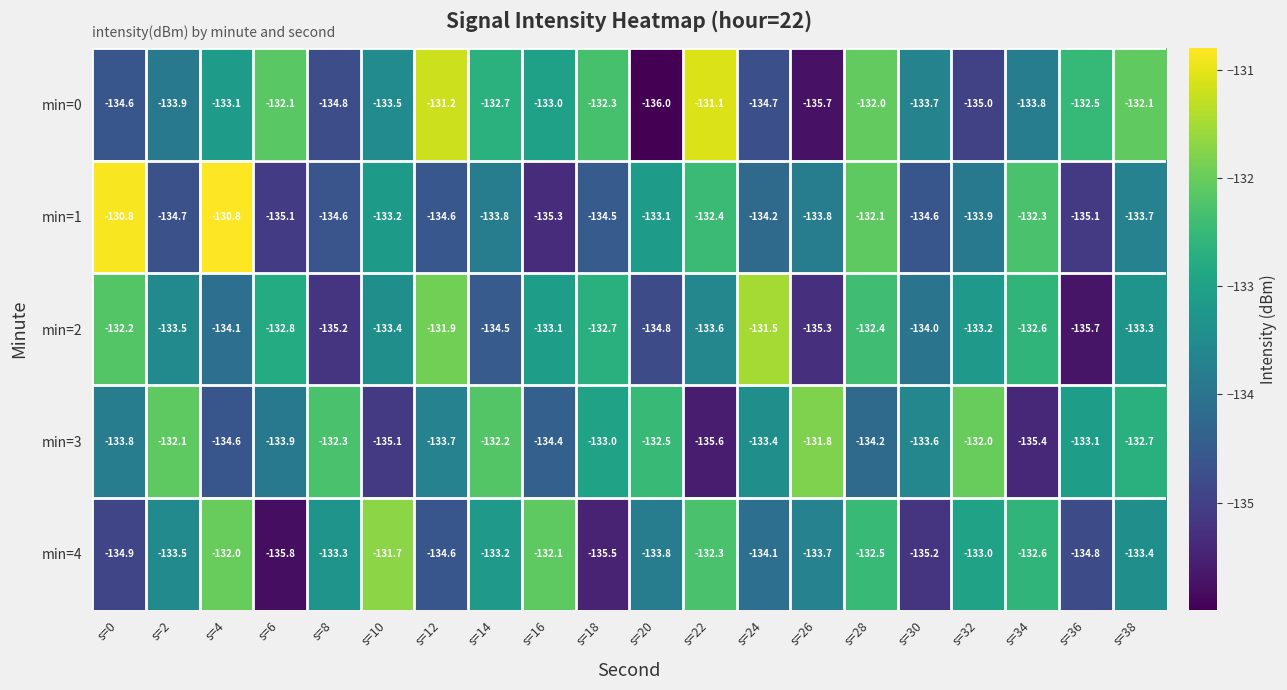

What is the total value across all series at s=22?

-665.0